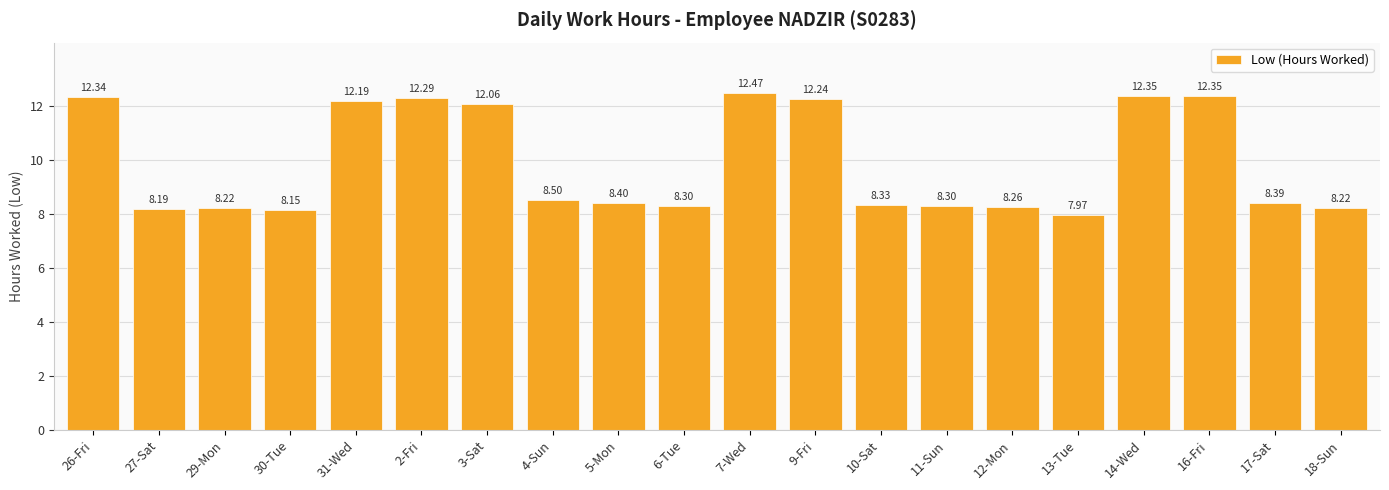

Is it true that the value at 27-Sat is 3.9?

False